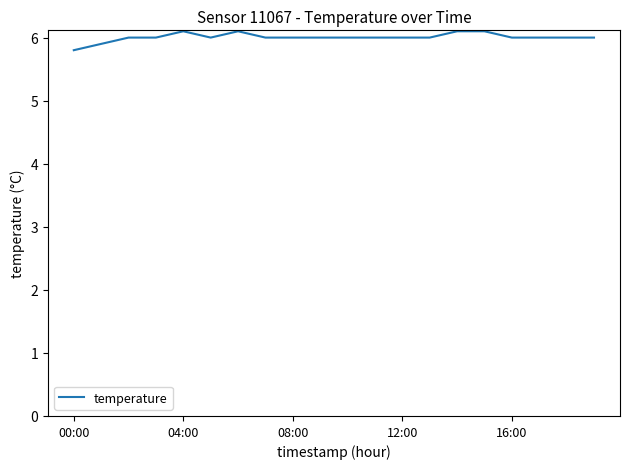

What is the difference between the maximum and minimum values?

0.3